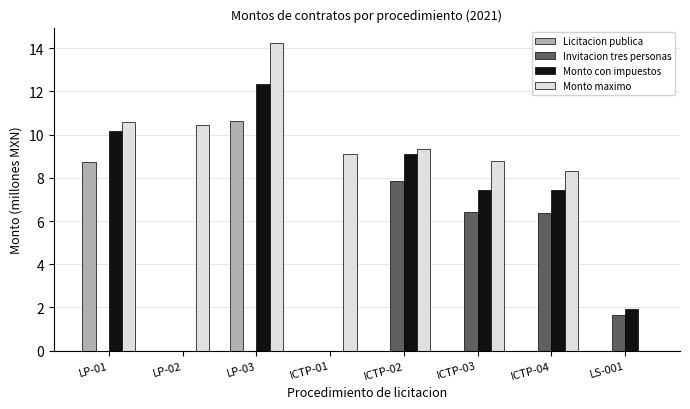

How many groups of bars are there?

8